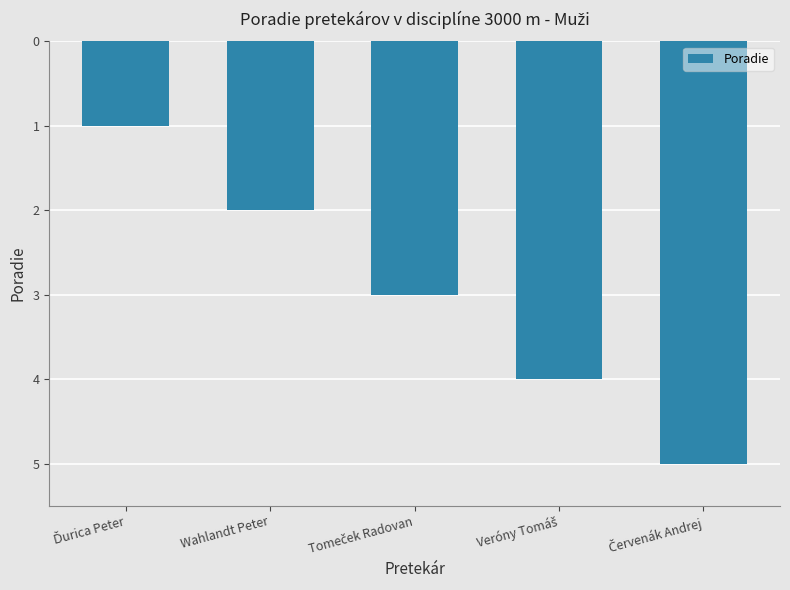

How many data points are less than 3?

2